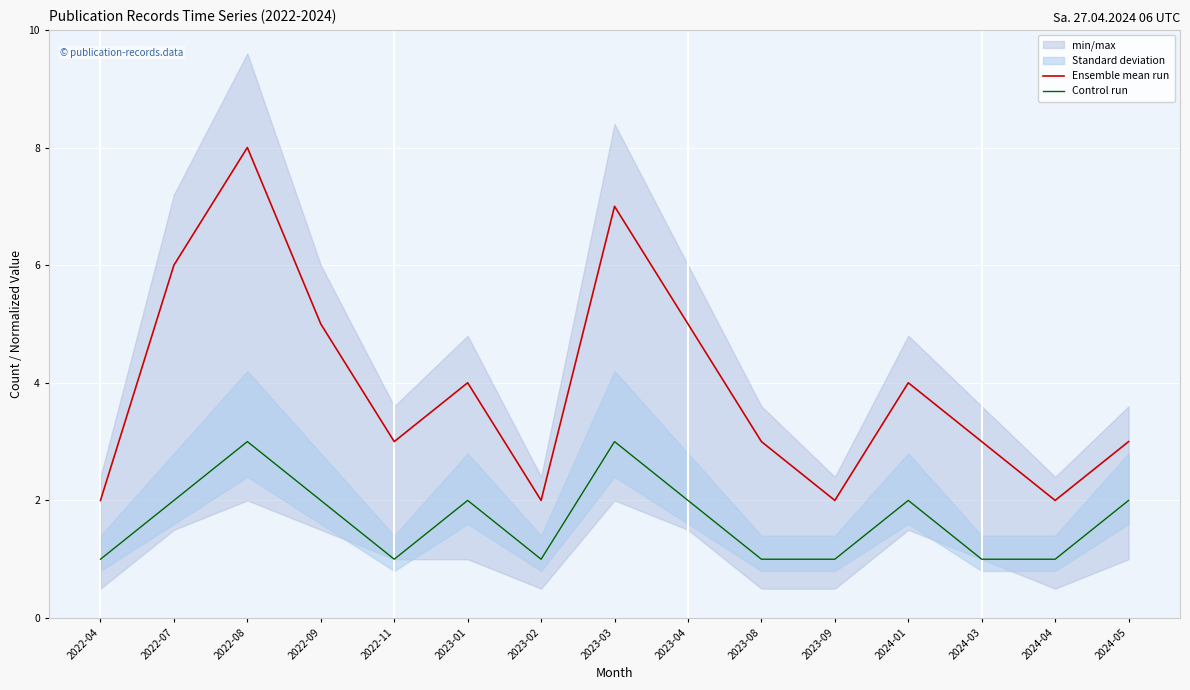

What is the greatest value displayed?

8